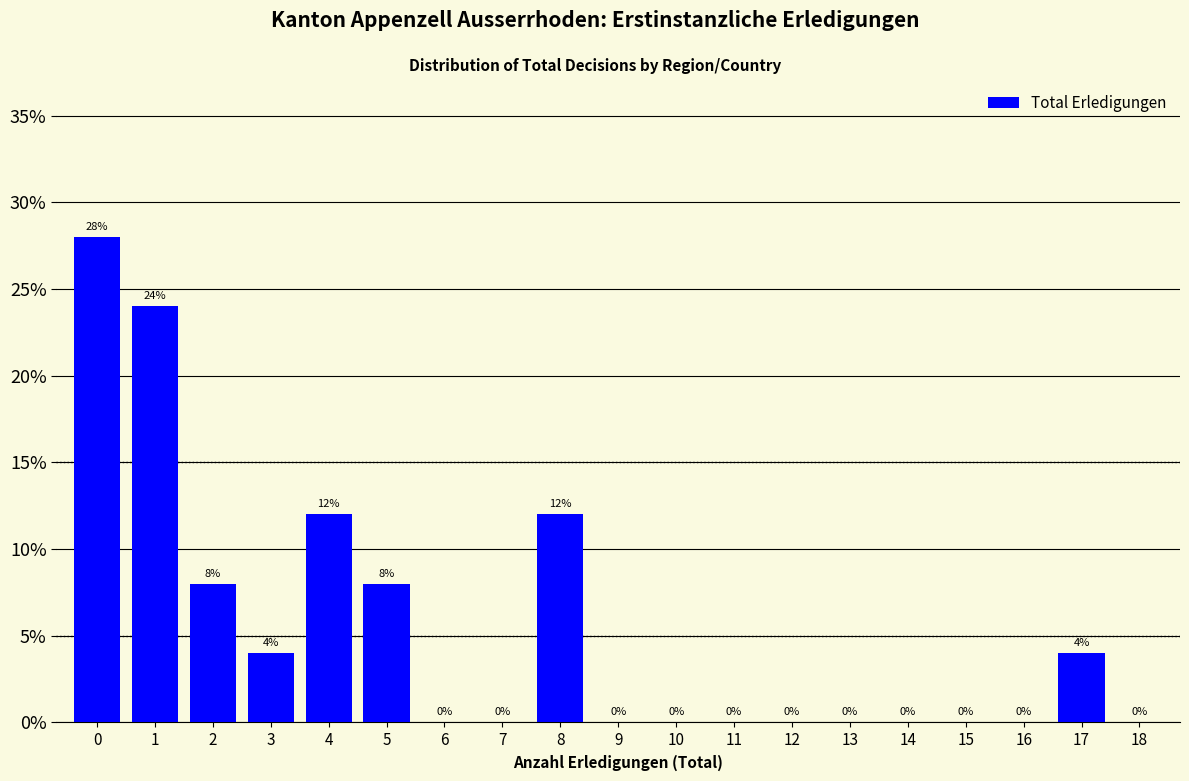

Reading left to right, list all the values displayed in this chart.

0=28.0	1=24.0	2=8.0	3=4.0	4=12.0	5=8.0	6=0.0	7=0.0	8=12.0	9=0.0	10=0.0	11=0.0	12=0.0	13=0.0	14=0.0	15=0.0	16=0.0	17=4.0	18=0.0